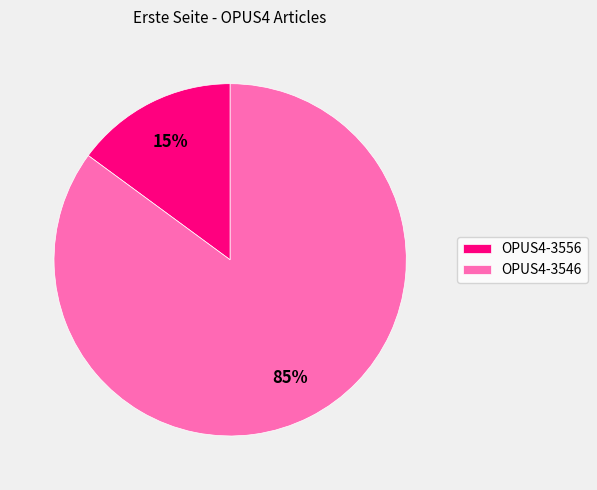

What percentage is the OPUS4-3556 slice, to the nearest percent?

15%